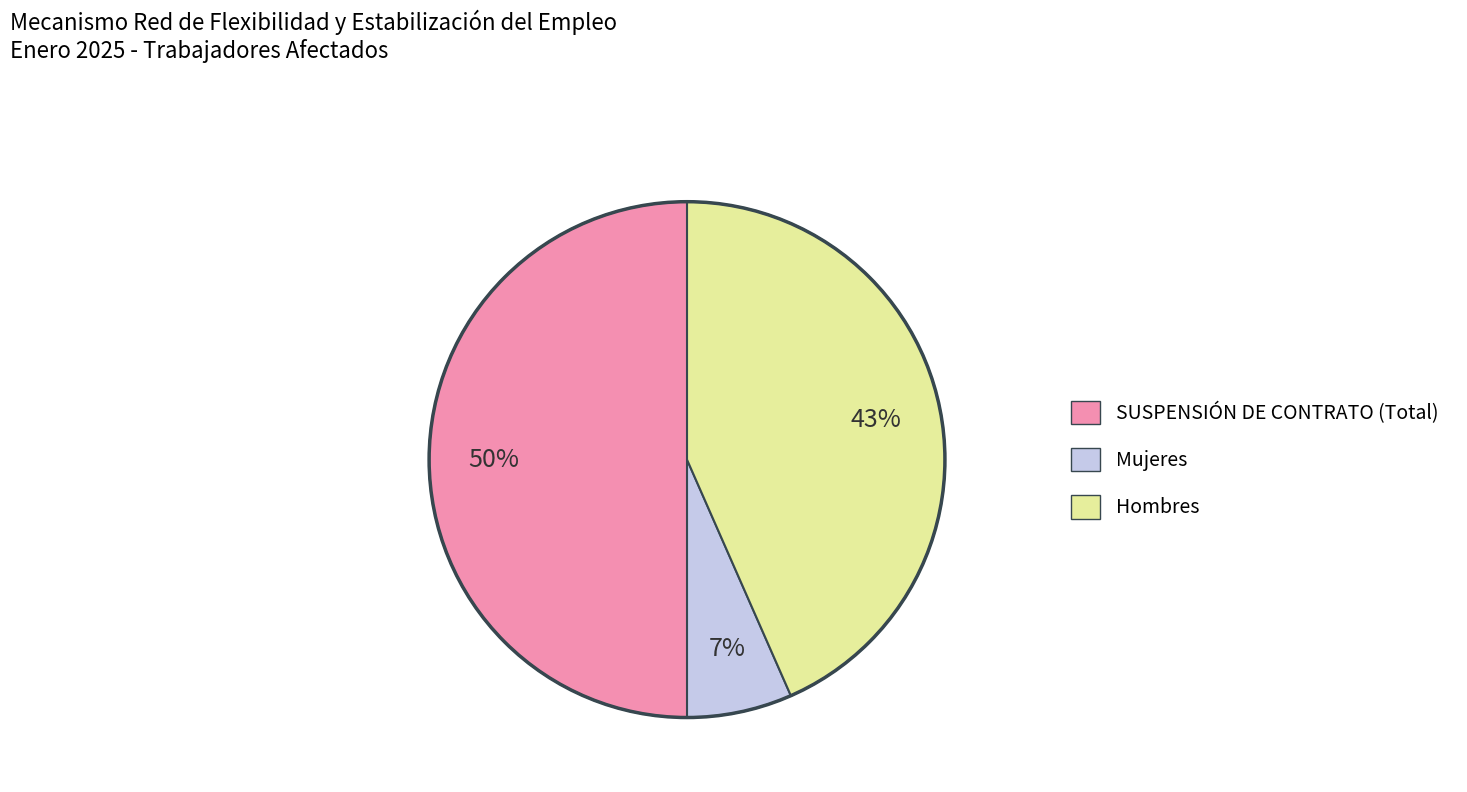

To the nearest percent, what is the combined percentage of SUSPENSIÓN DE CONTRATO (Total) and Mujeres?

57%